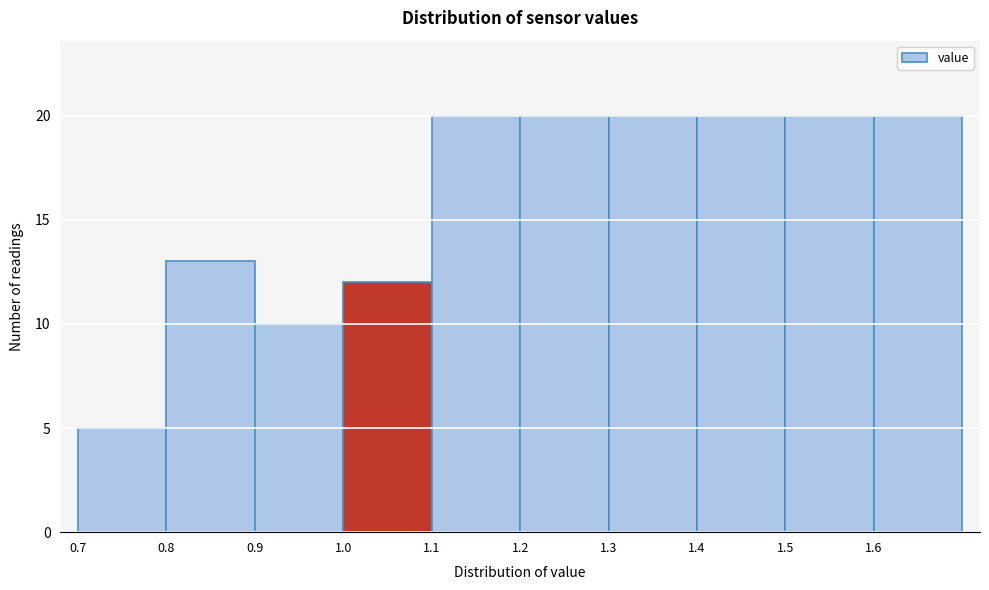

Reading left to right, list every bar in this chart as the range it spans on the x-axis followed by its height. The values are not printed on the chart, so give them approximately, as read against the axis.

0.7 to 0.8: 5
0.8 to 0.9: 13
0.9 to 1.0: 10
1.0 to 1.1: 12
1.1 to 1.2: 20
1.2 to 1.3: 20
1.3 to 1.4: 20
1.4 to 1.5: 20
1.5 to 1.6: 20
1.6 to 1.7: 20